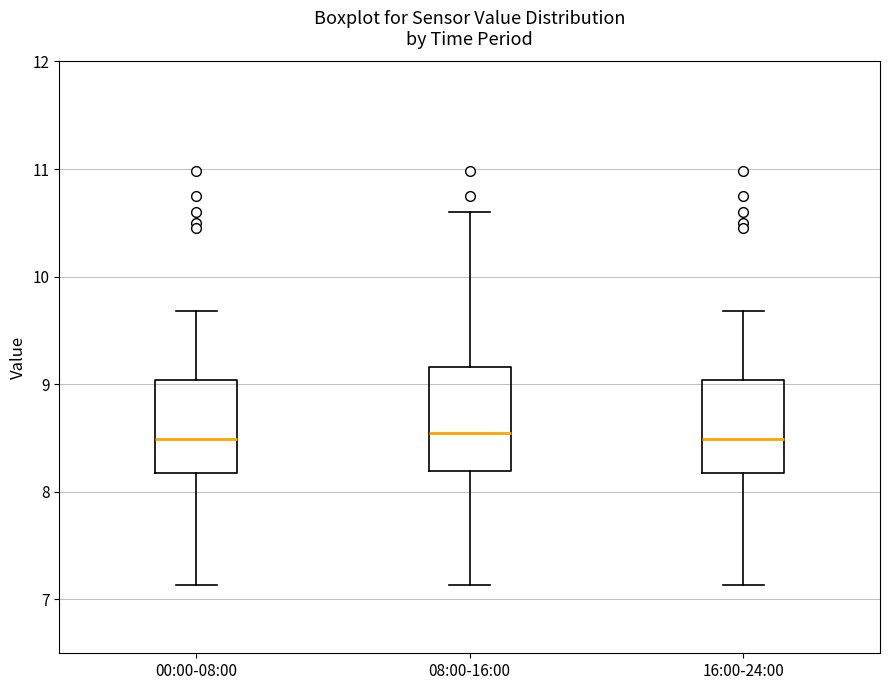

Where does the median line of the box for 00:00-08:00 sit on the y-axis? The values are not printed on the chart, so give them approximately, as read against the axis.

8.5